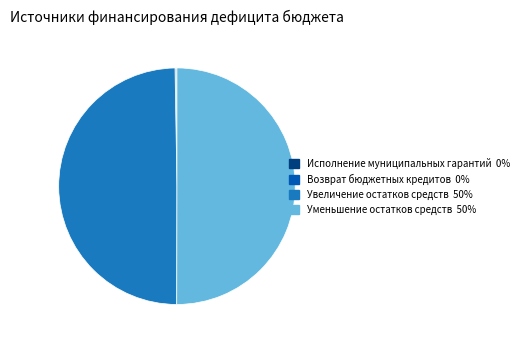

Which slice represents more than half of the pie?

Уменьшение остатков средств